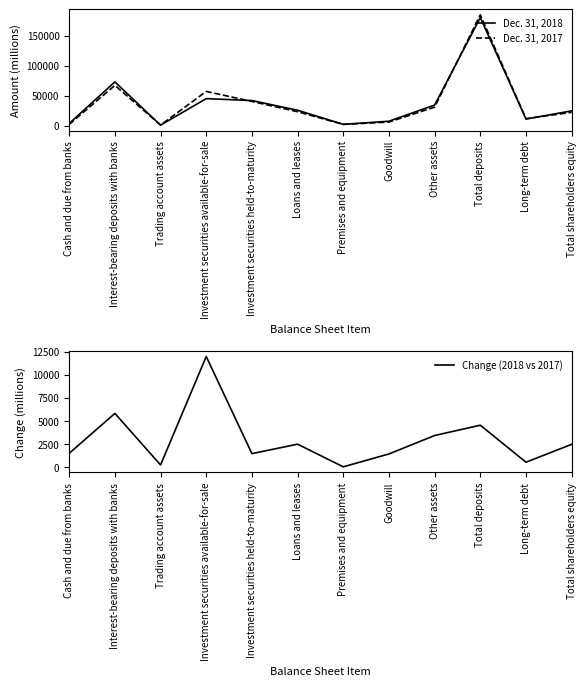

What are all the series names shown in the legend?

Dec. 31, 2018, Dec. 31, 2017, Change (2018 vs 2017)